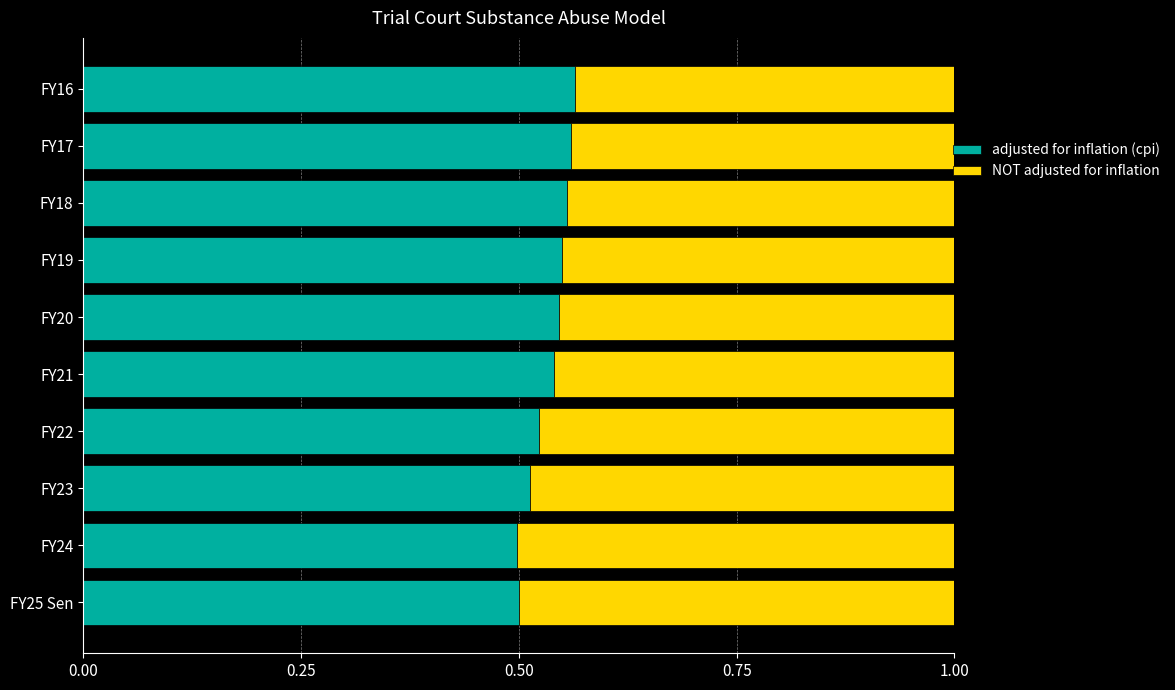

How many adjusted for inflation (cpi) values are between 0 and 1?

10